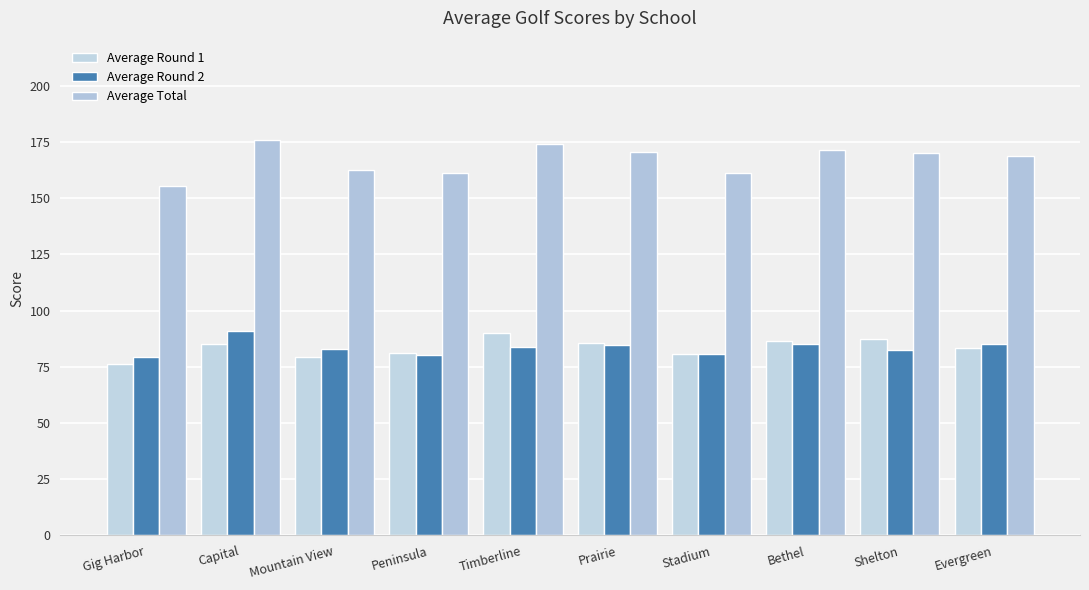

How many series are shown in this chart?

3